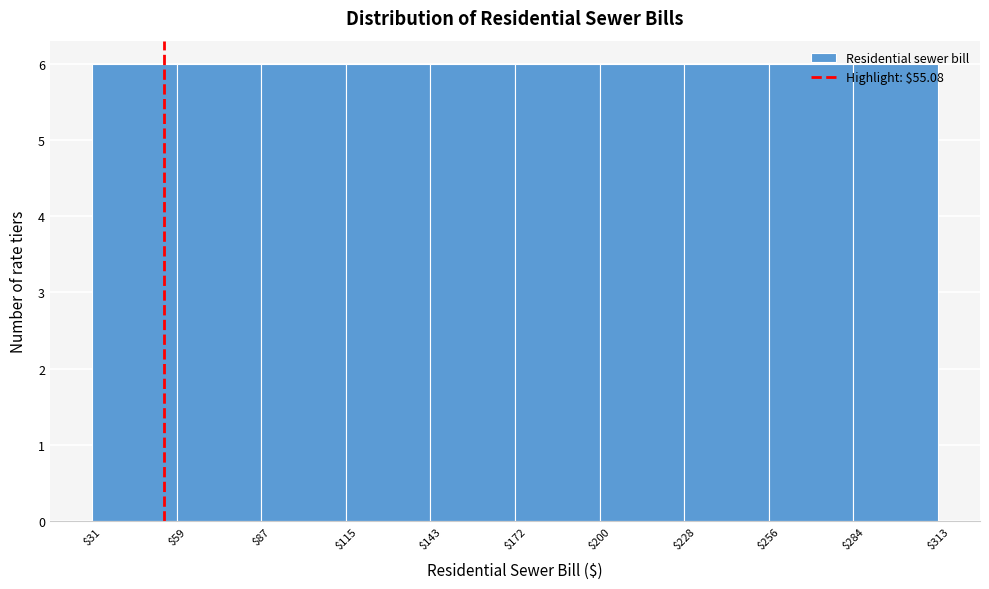

What is the height of the bar covering $284 to $313 on the x-axis? The values are not printed on the chart, so give them approximately, as read against the axis.

6